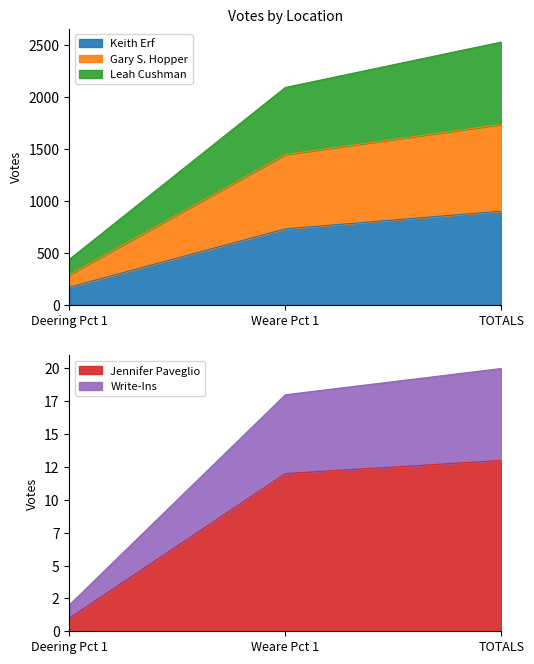

What is the average value of the Jennifer Paveglio series?

9